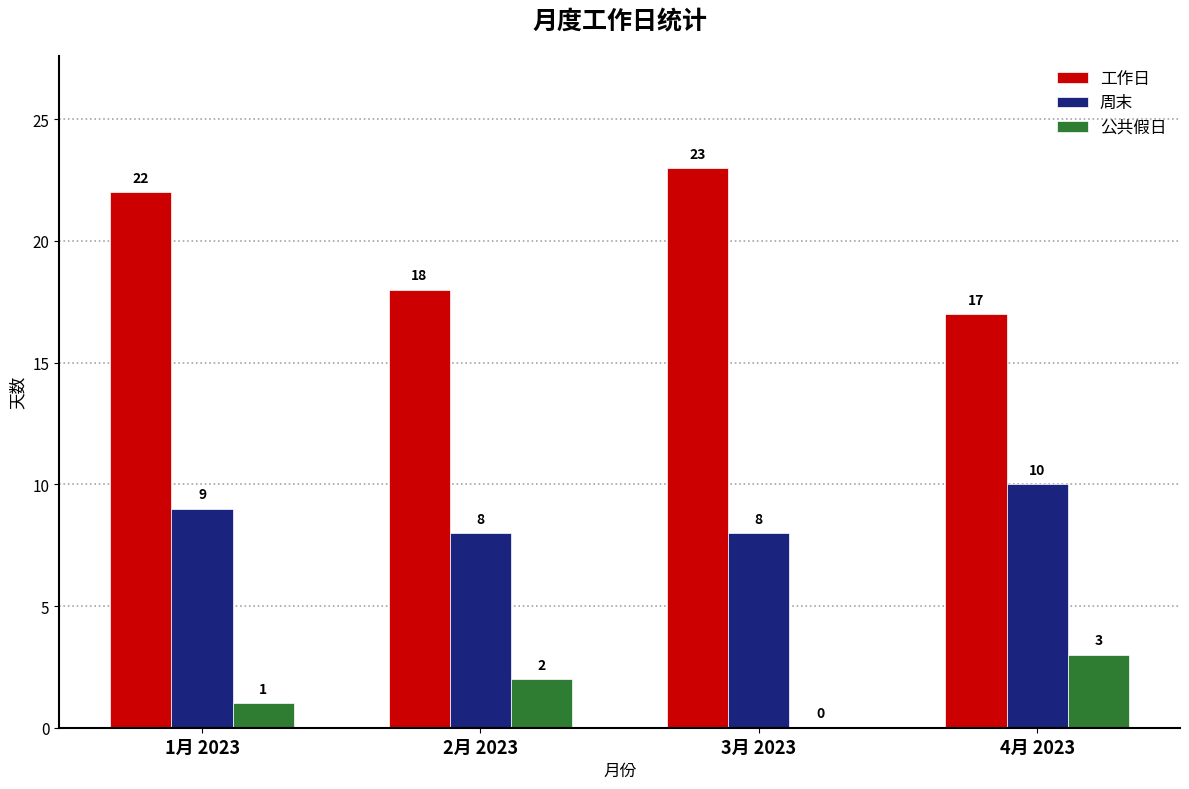

How many data points does each series have?

4